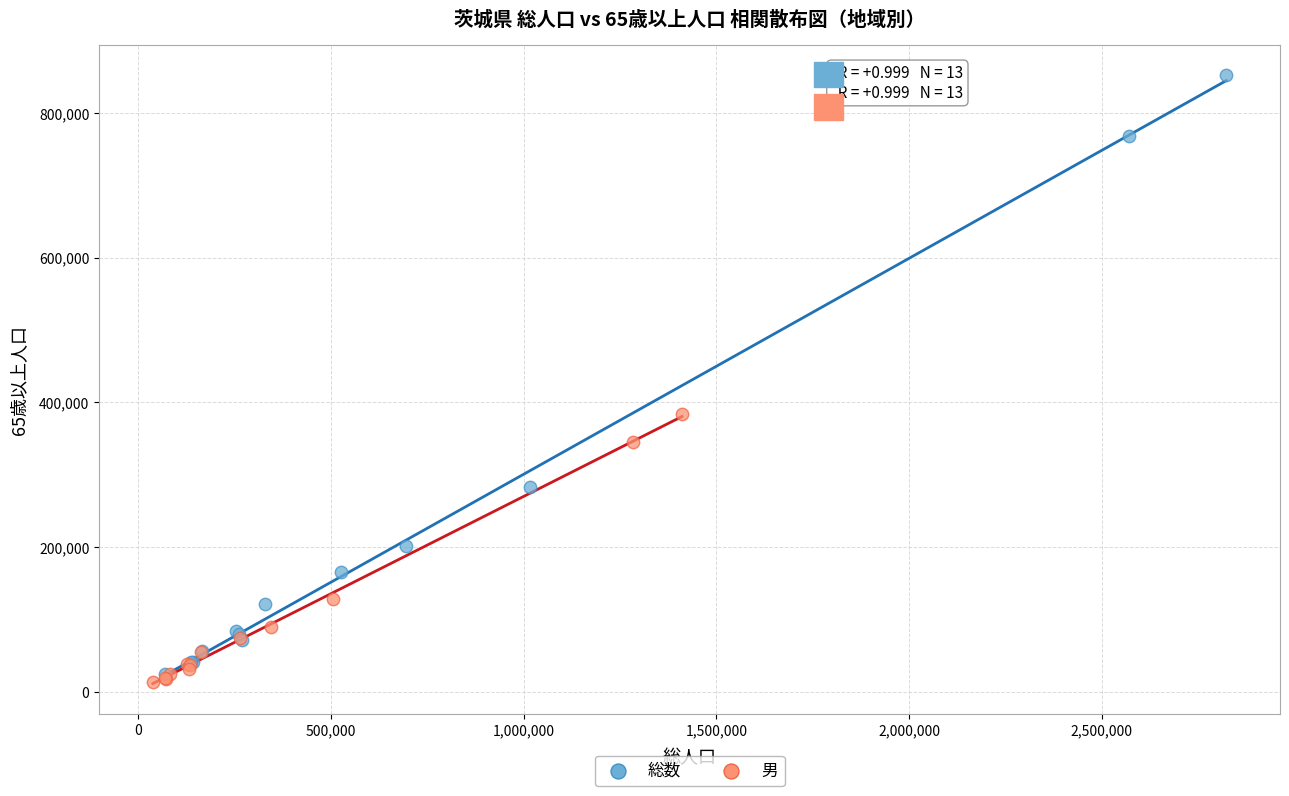

Which series contains the highest Y value?

総数